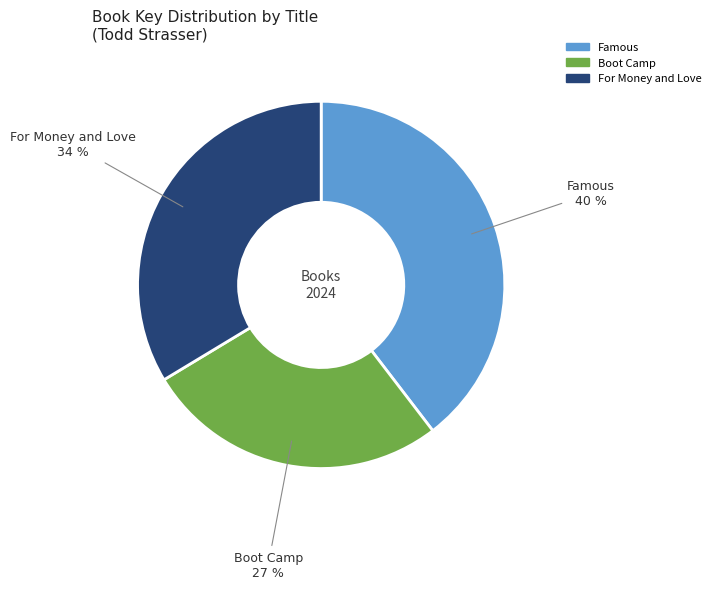

Between Famous and Boot Camp, which is larger?

Famous